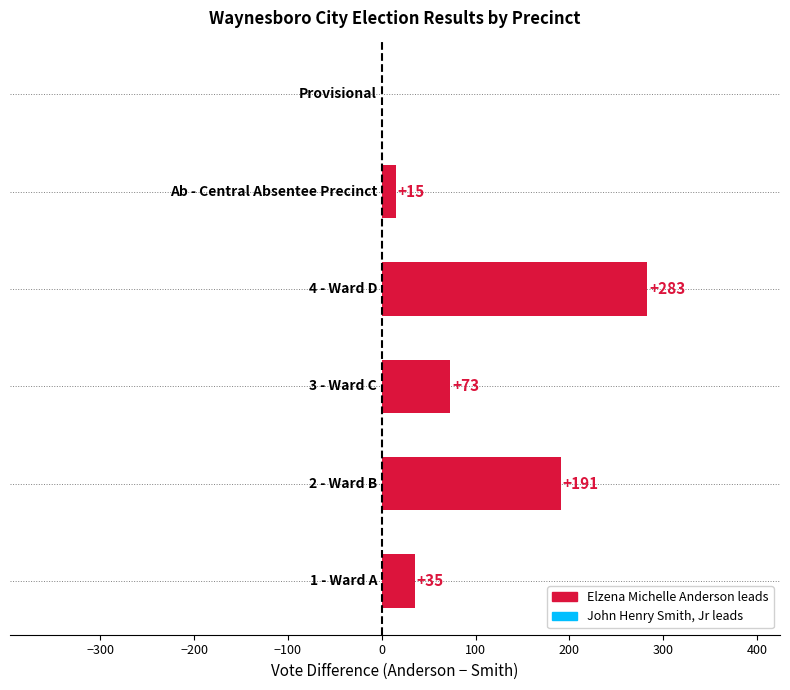

What is the sum of all values?

597